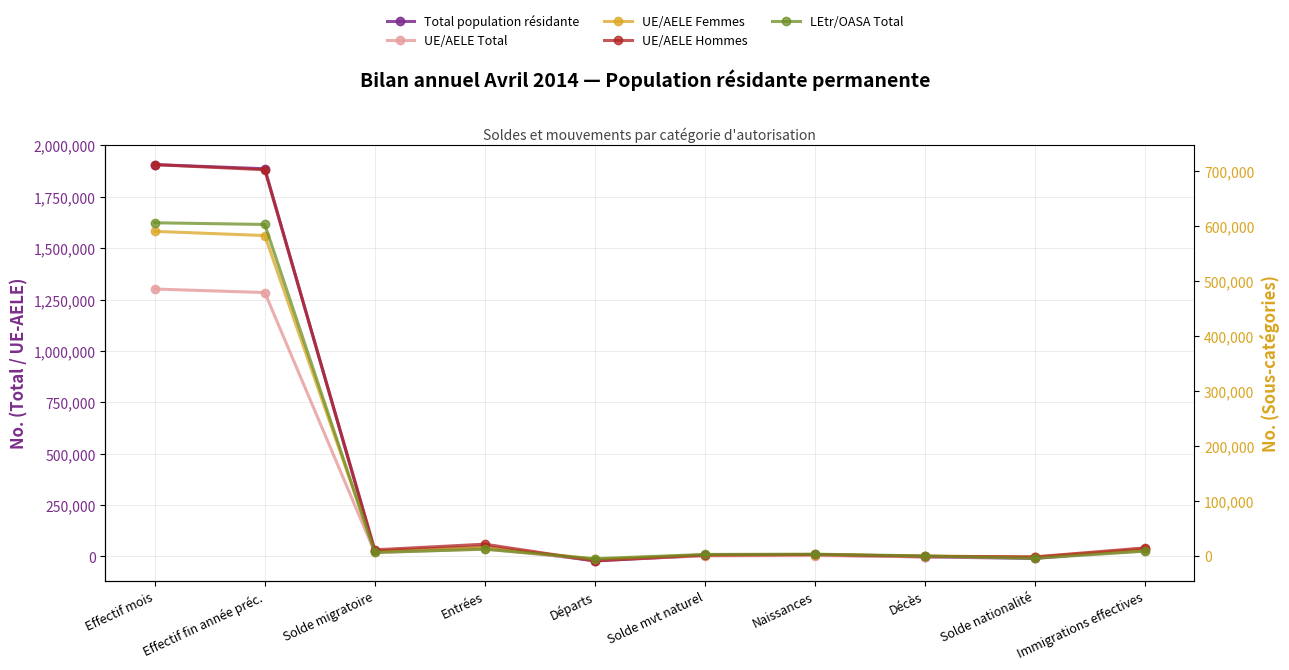

Which category has the lowest value across all series?

Départs